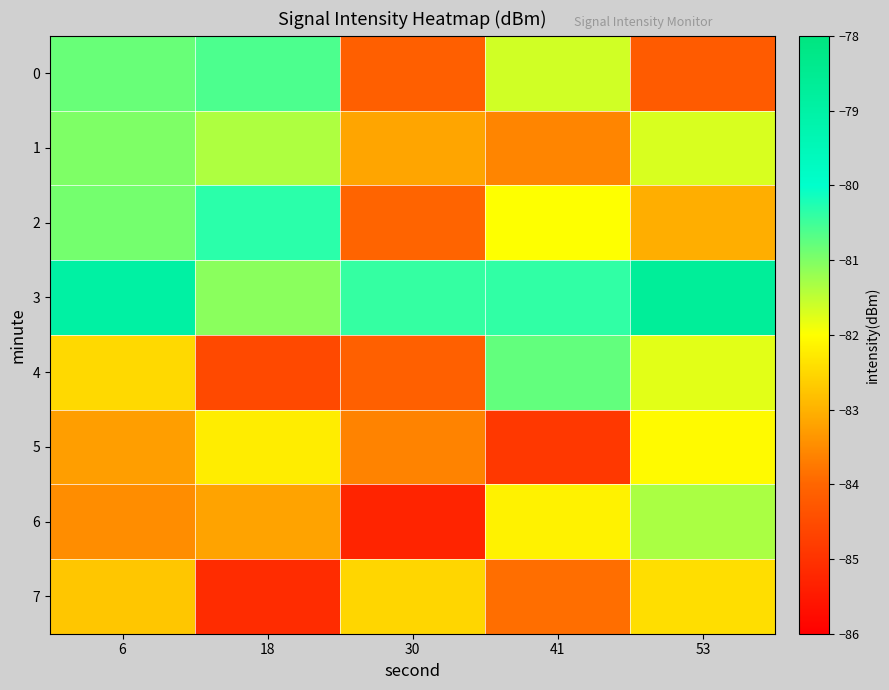

At which category does the chart reach its peak across all series?

53